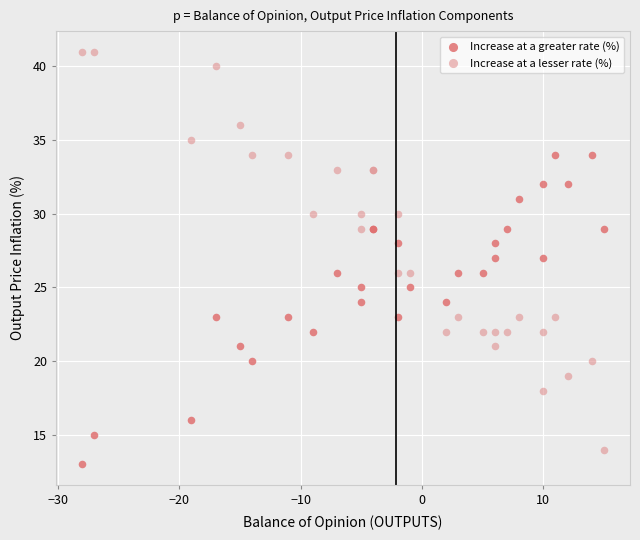

What is the X range (max minus min) for the scatter plot?

43